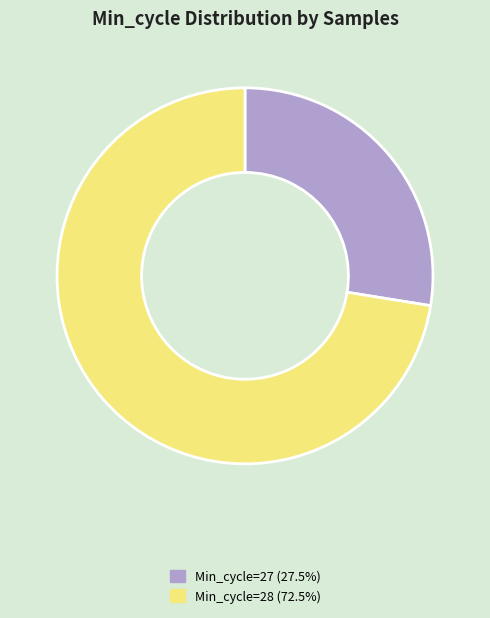

Count the number of slices in the pie.

2